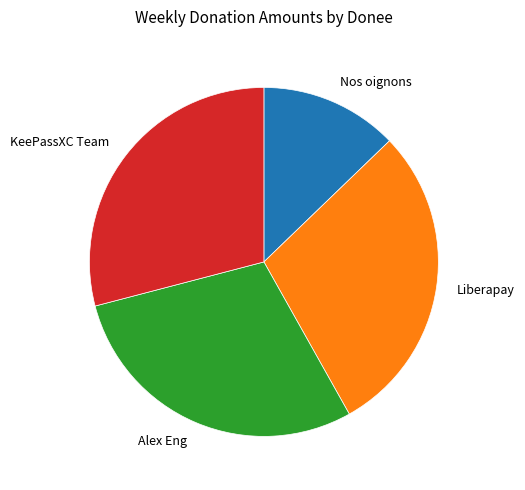

True or false: KeePassXC Team accounts for 39% of the total.

False